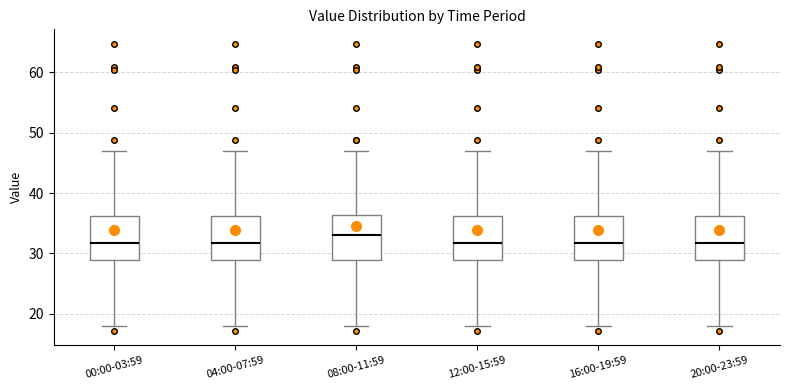

Where does the lower whisker of the box for 00:00-03:59 end on the y-axis? The values are not printed on the chart, so give them approximately, as read against the axis.

18